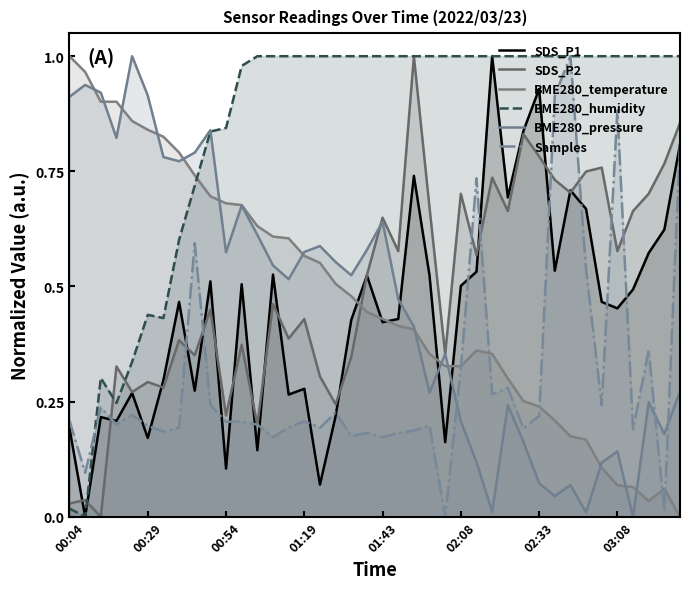

After their last crossing, which series has the higher values: BME280_temperature or BME280_humidity?

BME280_humidity